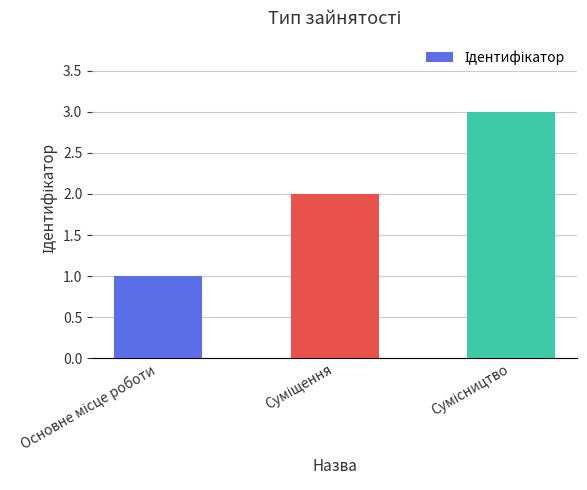

What is the smallest value displayed?

1